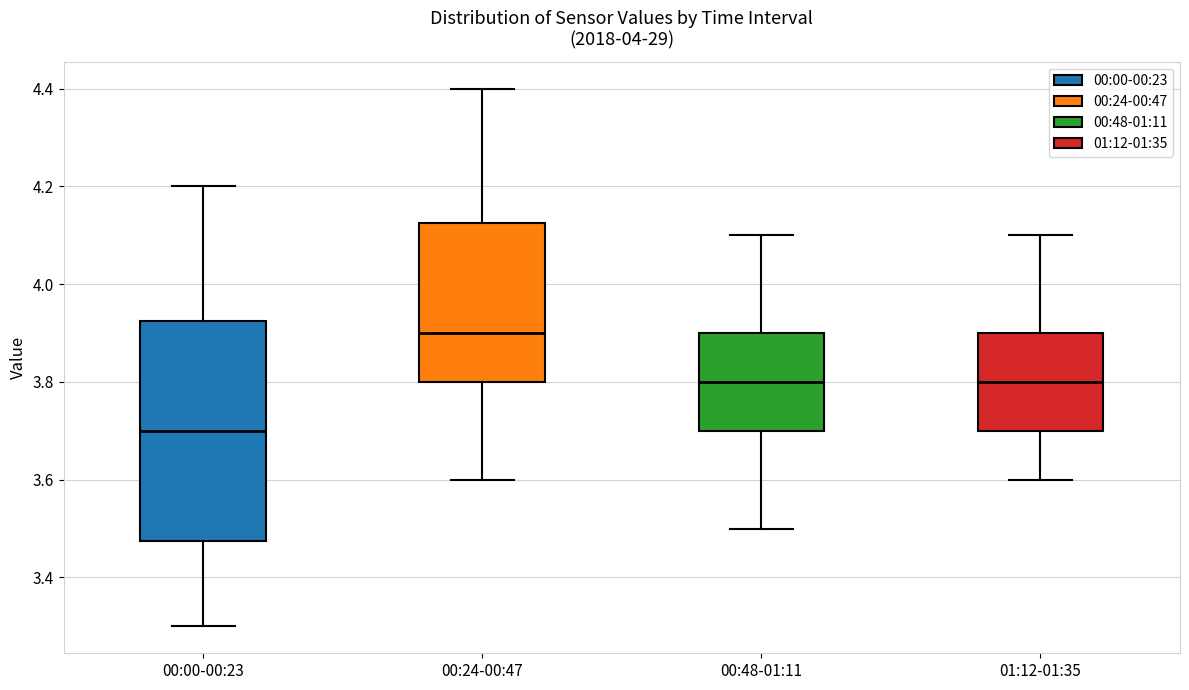

Which box is the tallest, from its lower edge to its upper edge?

00:00-00:23